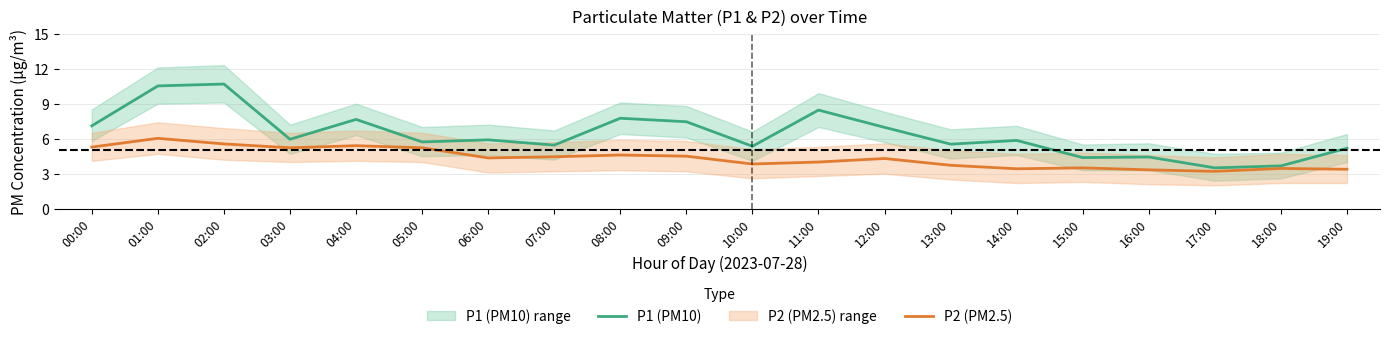

Rank the series at 12:00 from lowest to highest value.

P2 (PM2.5), P1 (PM10)